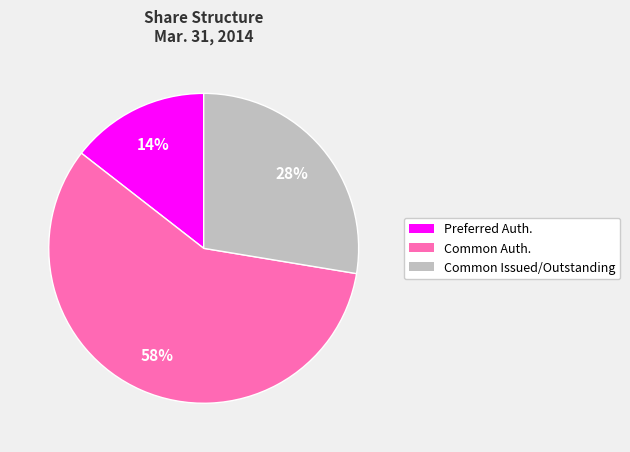

Does any single category account for the majority?

Yes